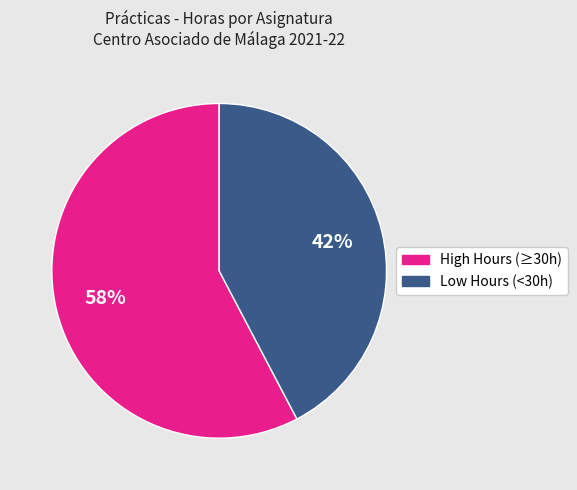

To the nearest percent, what is the average slice percentage?

50%